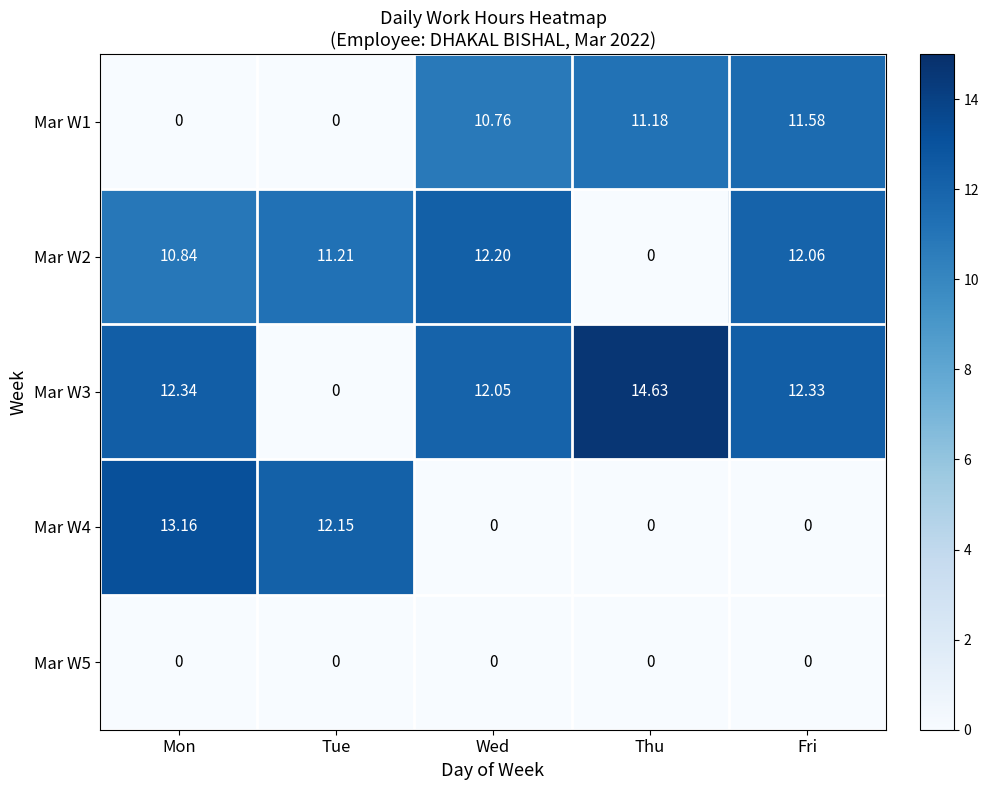

Is the value of Mar W4 at Tue greater than the value of Mar W2 at Thu?

Yes